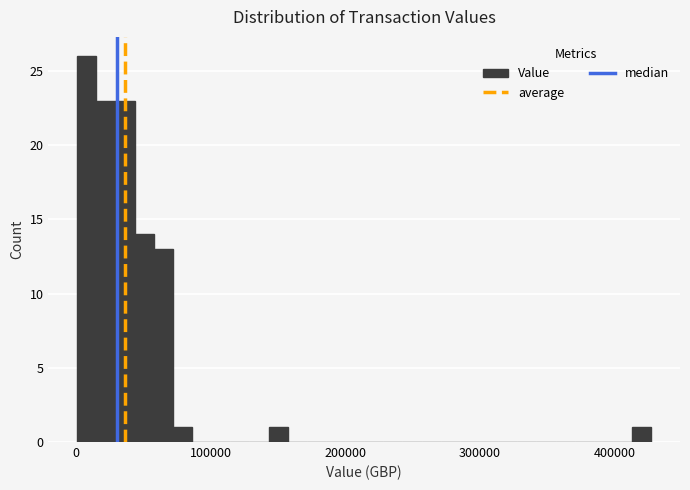

Around what value on the x-axis is the tallest bar? Give the approximate position of its centre, as read against the axis.

10000